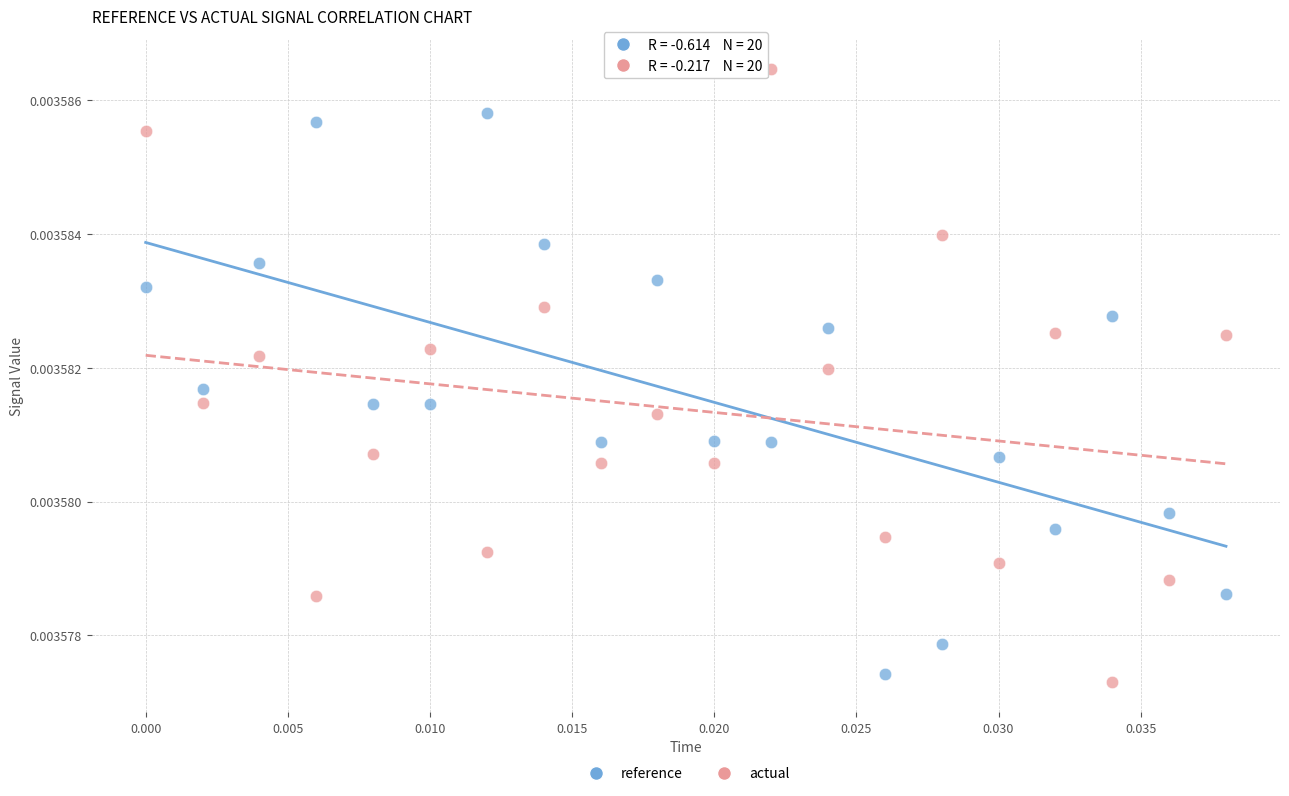

Which series reaches the maximum Y coordinate?

actual